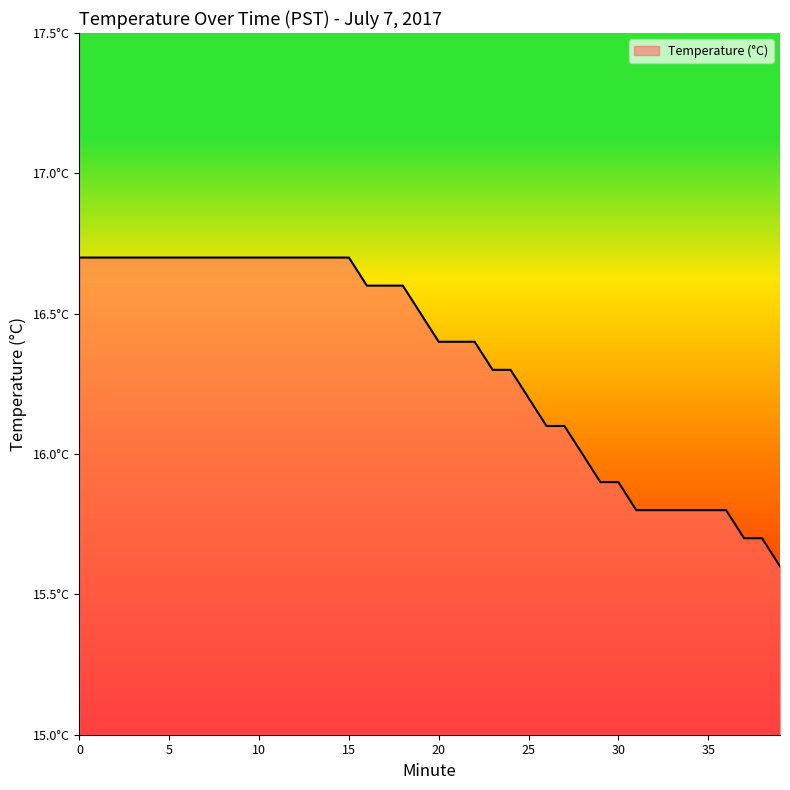

Reading left to right, transcribe all the data shown in this chart.

0=16.7	1=16.7	2=16.7	3=16.7	4=16.7	5=16.7	6=16.7	7=16.7	8=16.7	9=16.7	10=16.7	11=16.7	12=16.7	13=16.7	14=16.7	15=16.7	16=16.6	17=16.6	18=16.6	19=16.5	20=16.4	21=16.4	22=16.4	23=16.3	24=16.3	25=16.2	26=16.1	27=16.1	28=16.0	29=15.9	30=15.9	31=15.8	32=15.8	33=15.8	34=15.8	35=15.8	36=15.8	37=15.7	38=15.7	39=15.6